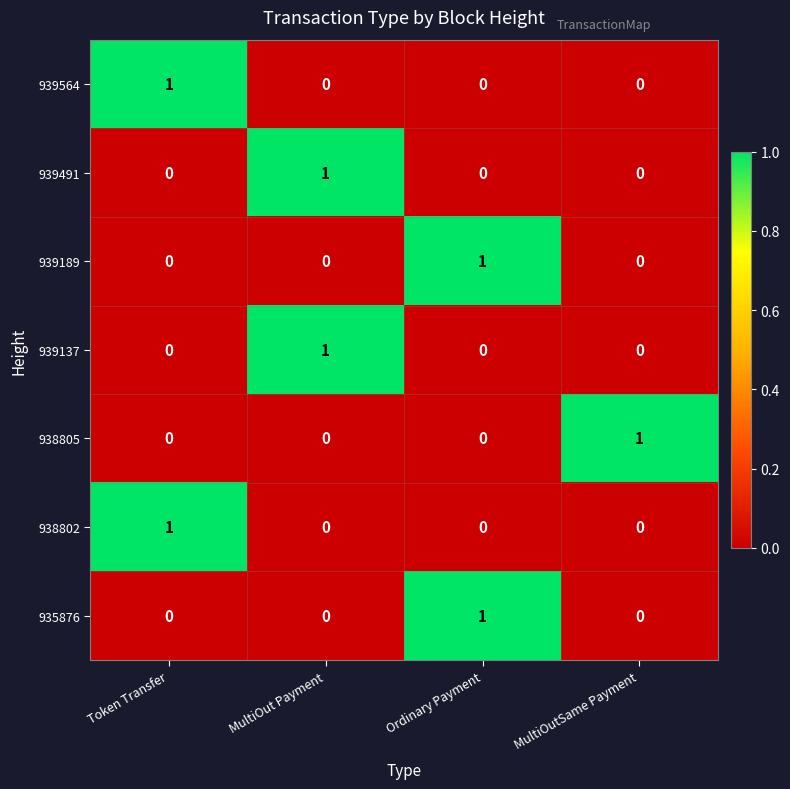

Count the 939189 values in the range 0 to 1.

4